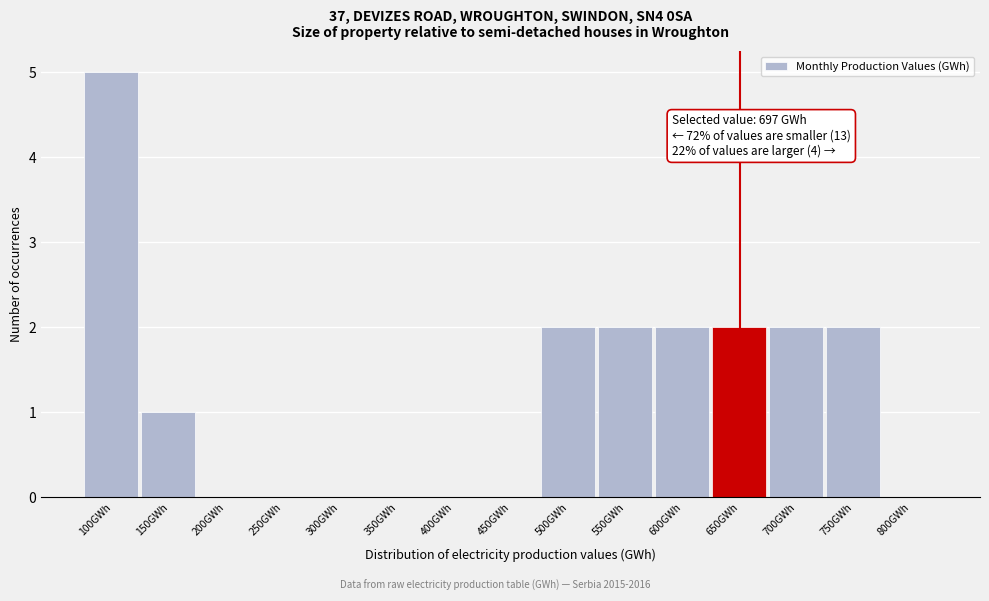

Reading right to left, list all the values displayed in this chart.

800GWh=0	750GWh=2	700GWh=2	650GWh=2	600GWh=2	550GWh=2	500GWh=2	450GWh=0	400GWh=0	350GWh=0	300GWh=0	250GWh=0	200GWh=0	150GWh=1	100GWh=5